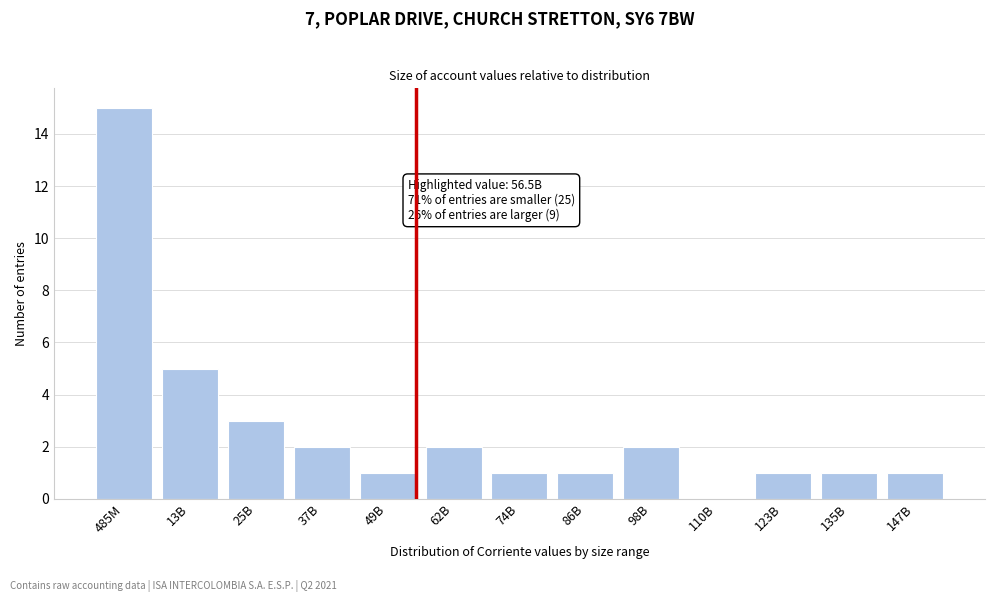

Reading right to left, what are all the values shown in this chart?

147B=1	135B=1	123B=1	110B=0	98B=2	86B=1	74B=1	62B=2	49B=1	37B=2	25B=3	13B=5	485M=15